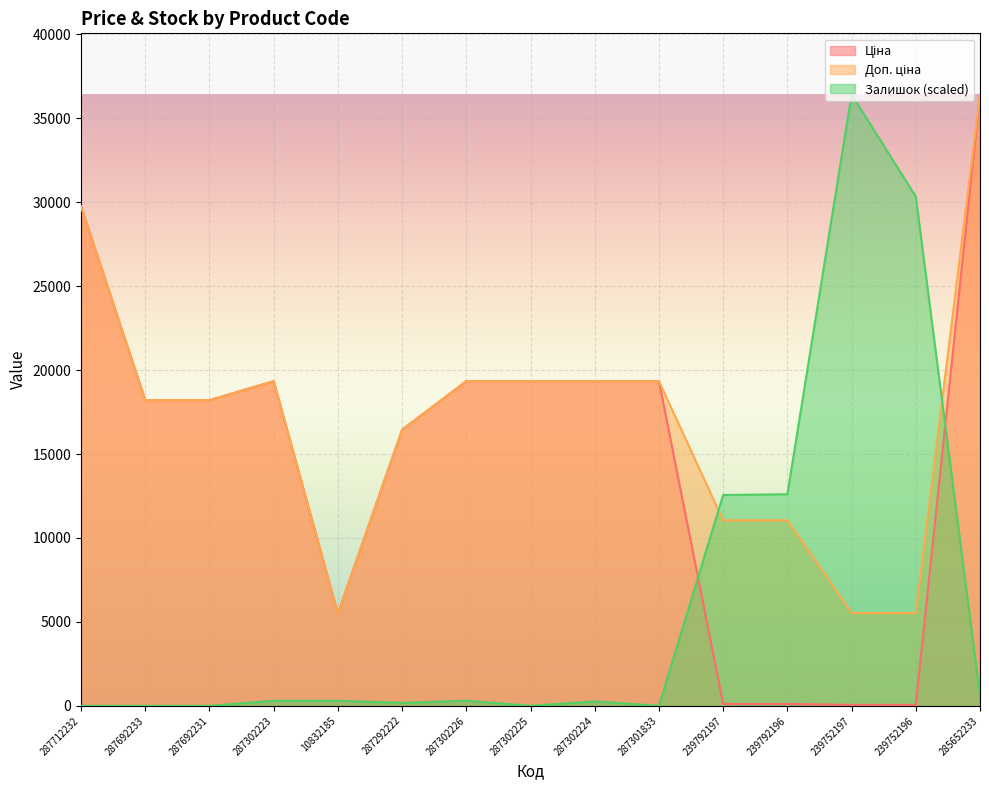

What is the difference between the maximum and minimum values in the Доп. ціна series?

30926.7